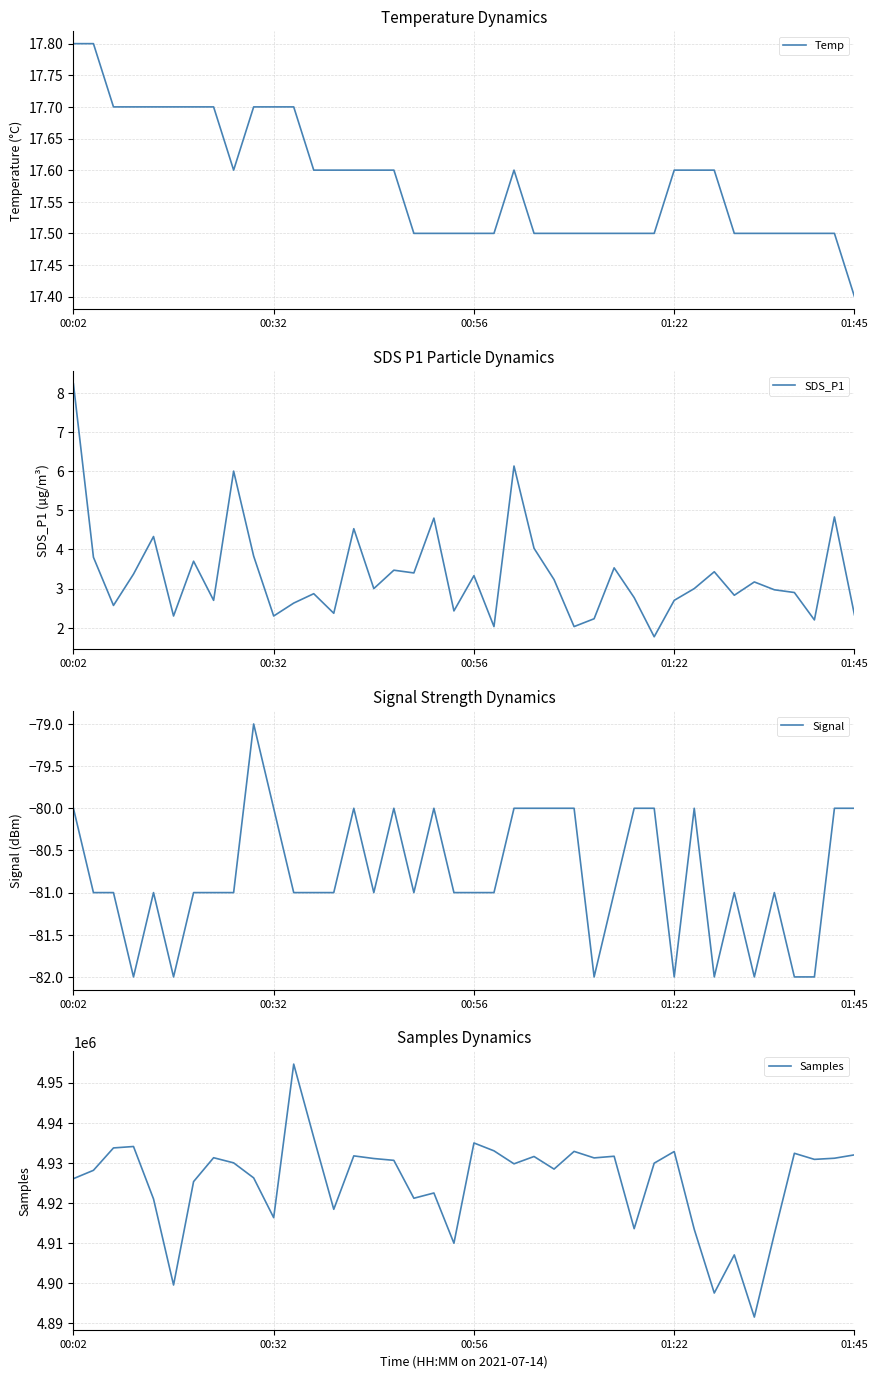

The SDS_P1 series shows 2.2 at 37. True or false?

True